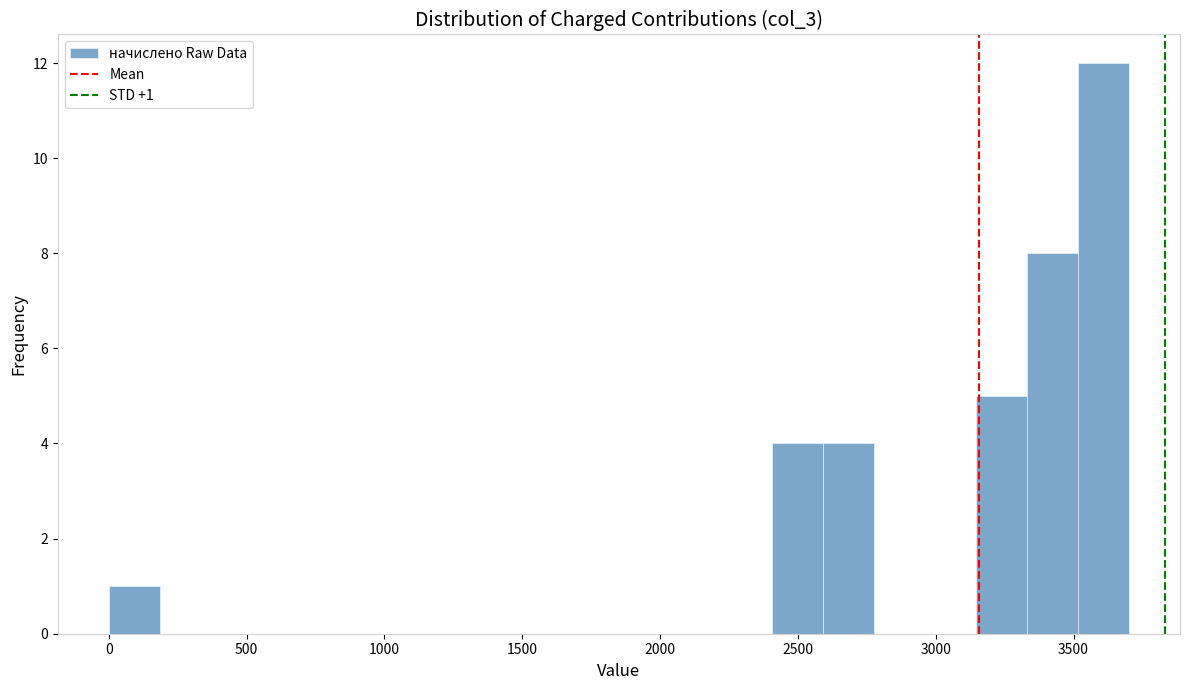

Read against the x-axis, roughly where is the centre of the tallest bar?

3600